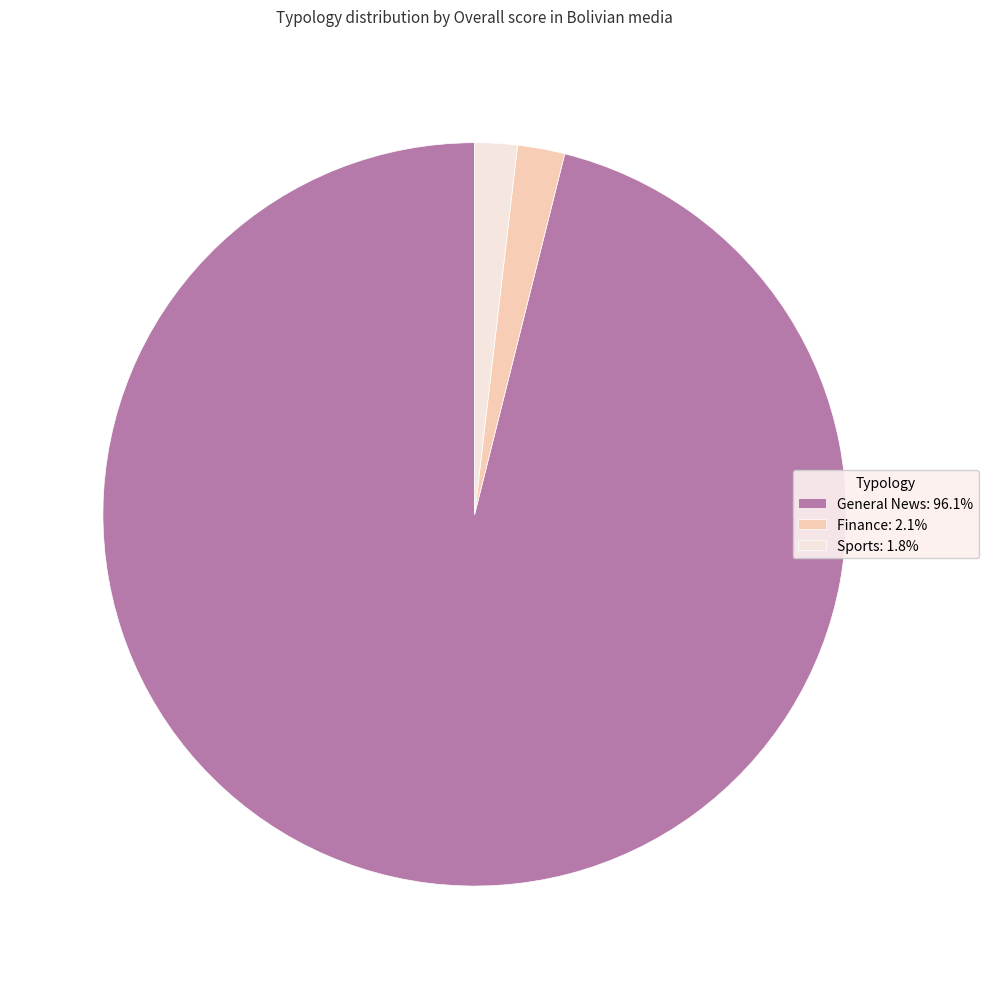

What is the largest slice in the pie chart?

General News